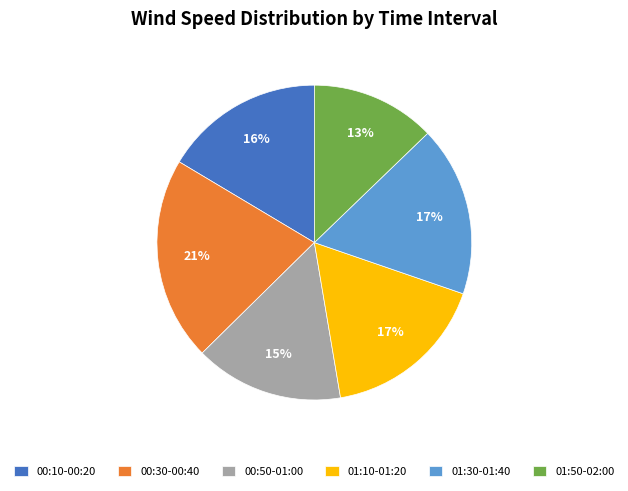

True or false: 01:50-02:00 accounts for 1% of the total.

False